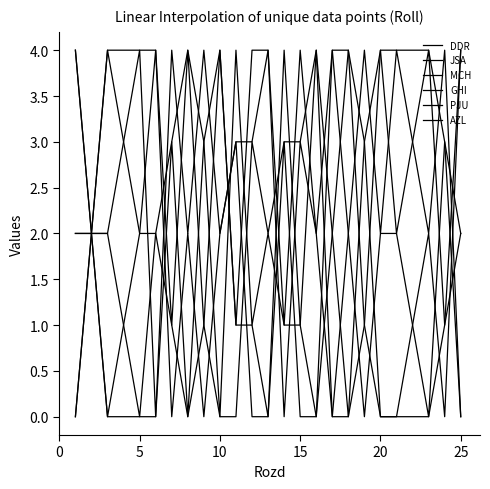

Reading left to right, extract all data points from this chart.

DDR: 4	2	0	1	2	4	1	4	1	0	0	3	2	3	3	4	0	0	3	4	2	3	4	1	2
JSA: 2	2	2	1	0	2	3	4	3	0	4	1	2	1	1	4	2	0	1	4	4	4	4	3	0
MCH: 0	2	4	4	4	4	0	2	0	2	3	0	0	3	0	0	4	4	1	0	0	0	0	1	4
GHI: 2	2	2	3	4	0	4	2	4	2	3	3	4	0	3	2	4	2	0	2	2	1	0	3	2
PJU: 4	2	0	0	0	0	3	0	3	4	1	1	0	4	1	0	2	4	3	0	0	1	2	0	4
AZL: 0	2	4	3	2	2	1	0	1	4	1	4	4	1	4	2	0	2	4	2	4	3	2	4	0